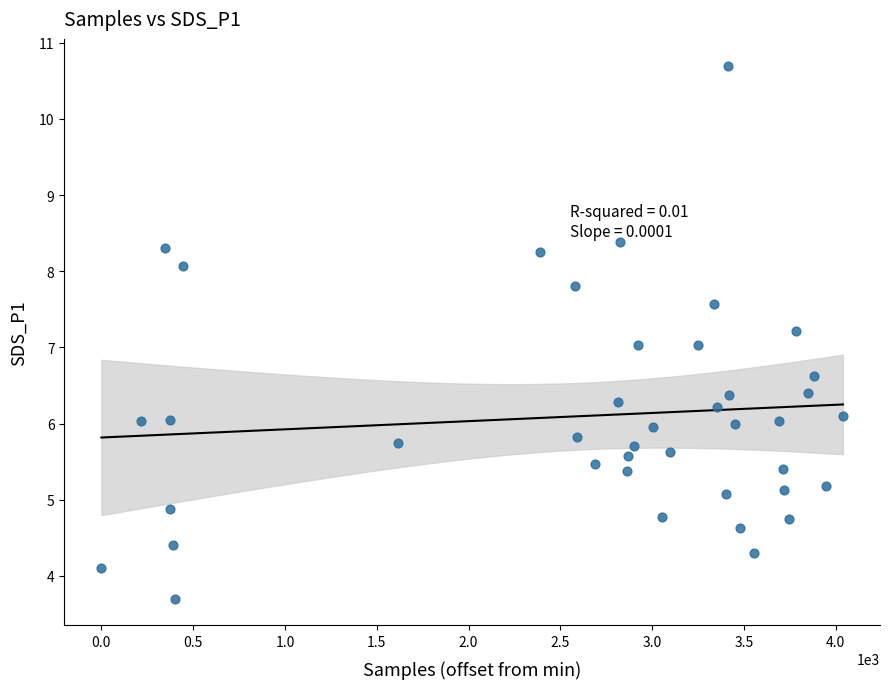

What is the range of Y values (max minus min)?

7.0